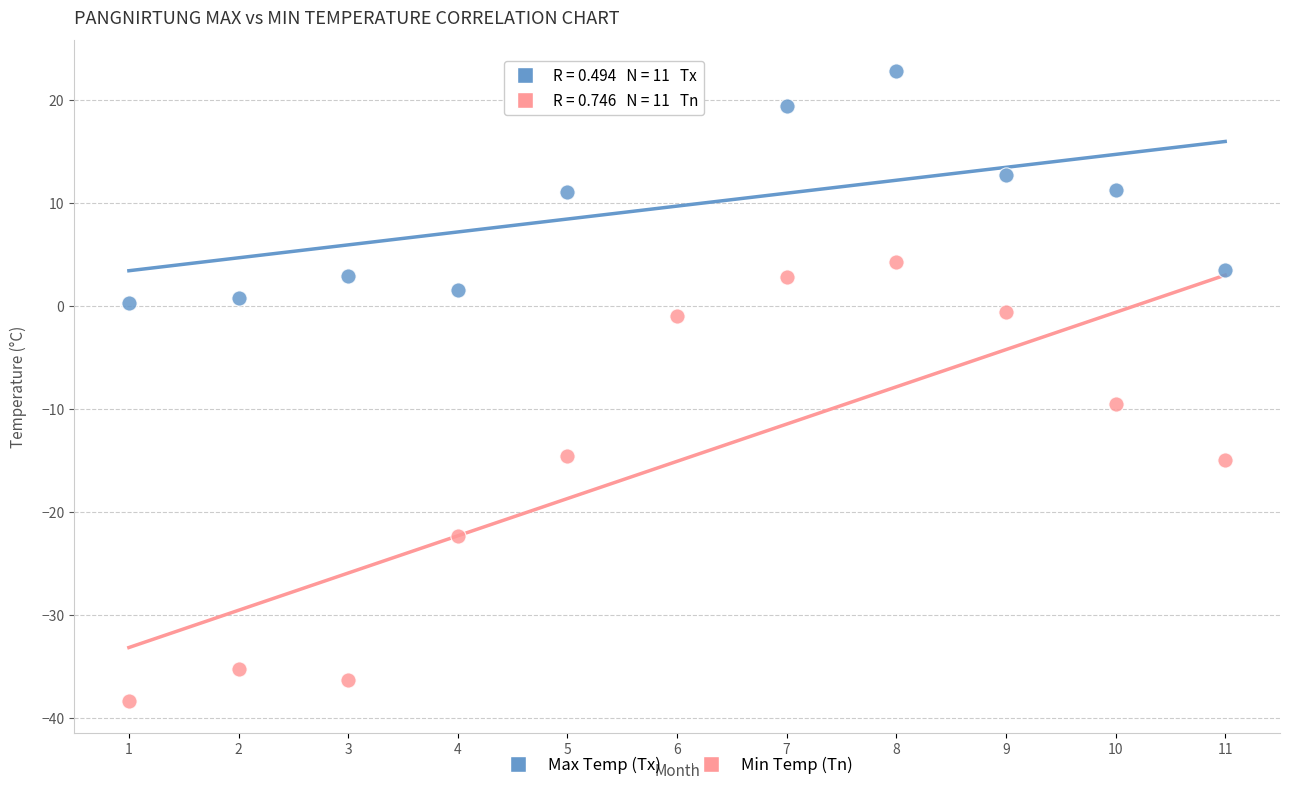

Which series contains the highest Y value?

Max Temp (Tx)